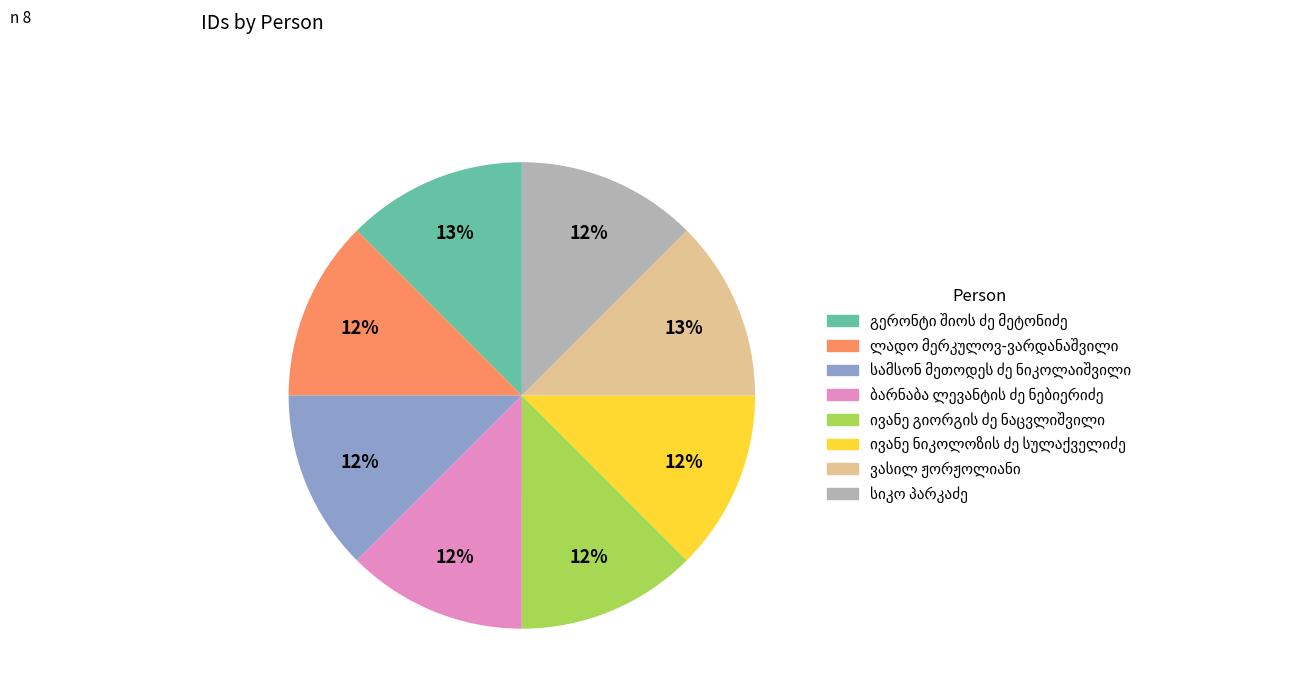

To the nearest percent, what is the average slice percentage?

12%